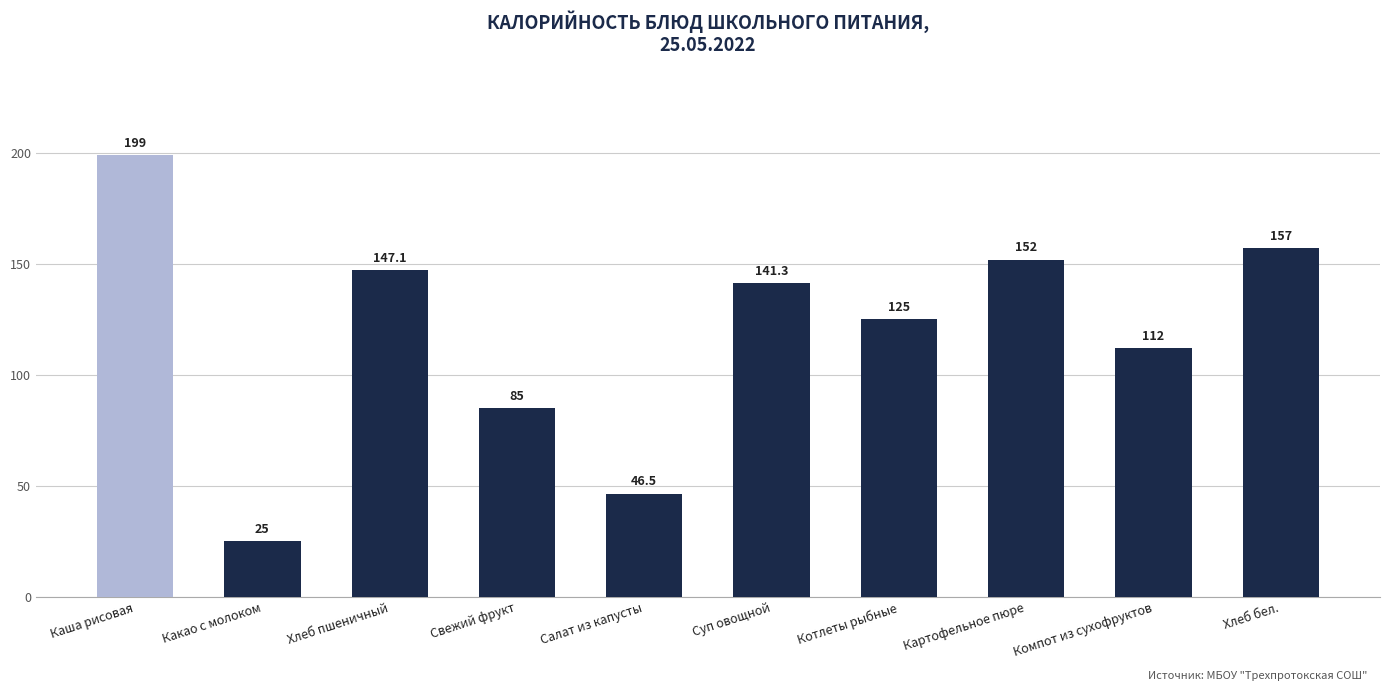

Reading left to right, list all the values displayed in this chart.

Каша рисовая=199.0	Какао с молоком=25.0	Хлеб пшеничный=147.1	Свежий фрукт=85.0	Салат из капусты=46.5	Суп овощной=141.3	Котлеты рыбные=125.0	Картофельное пюре=152.0	Компот из сухофруктов=112.0	Хлеб бел.=157.0